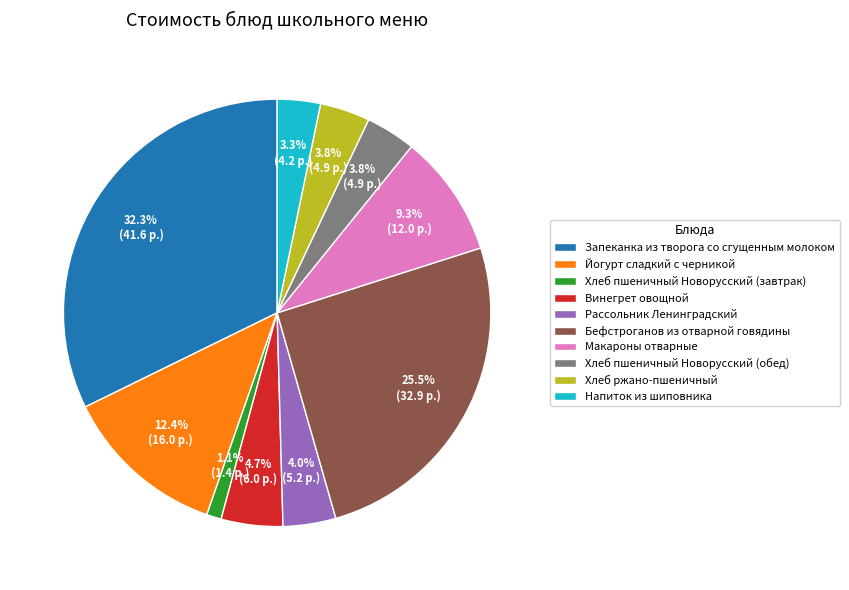

Does any single category account for the majority?

No